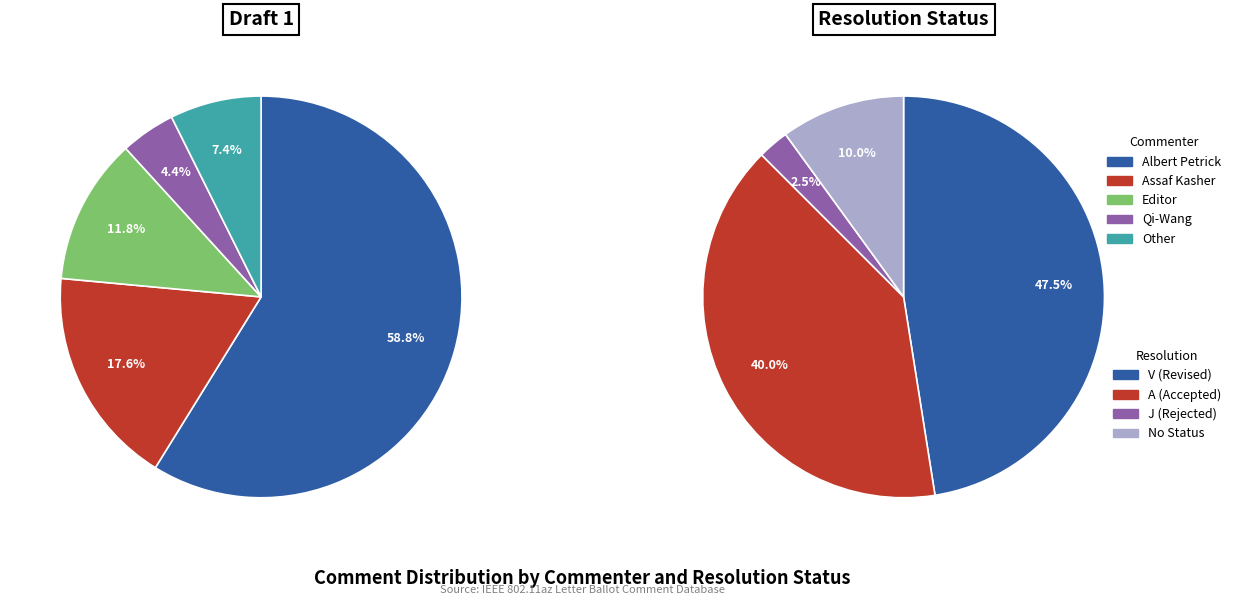

Rank the categories by value from lowest to highest.

Qi-Wang, Other, Editor, Assaf Kasher, Albert Petrick